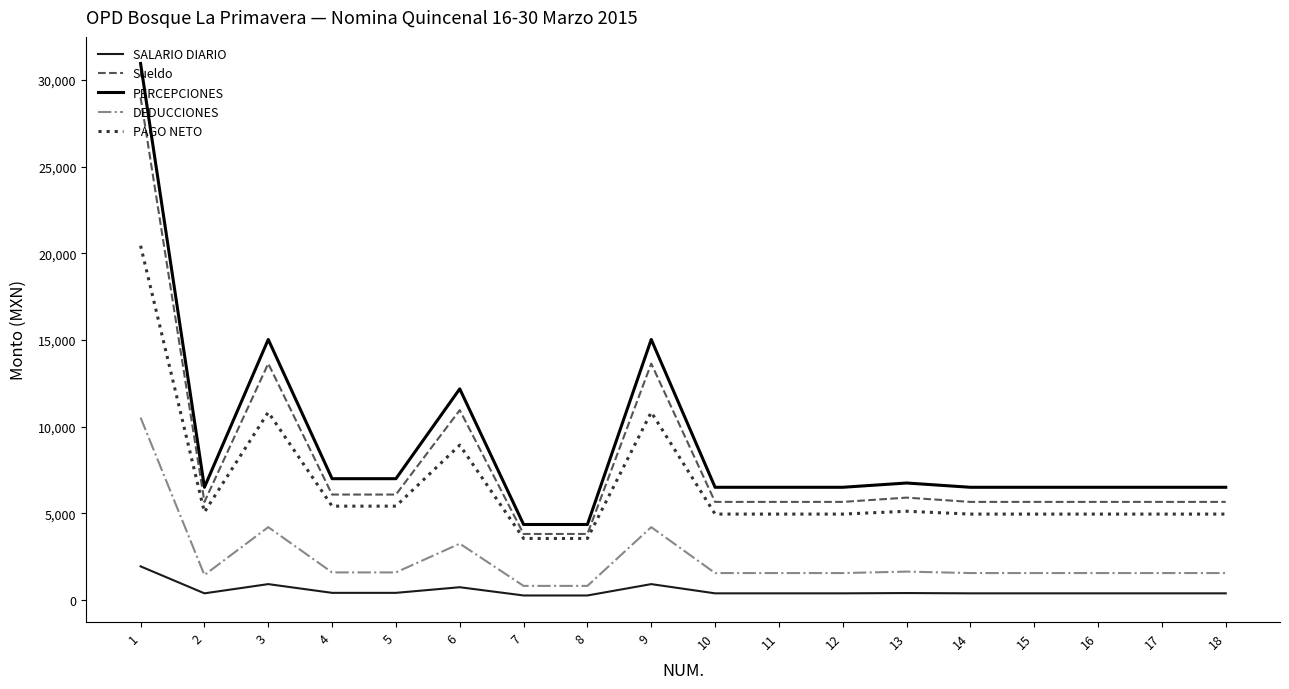

Which series has the largest range (max minus min)?

PERCEPCIONES